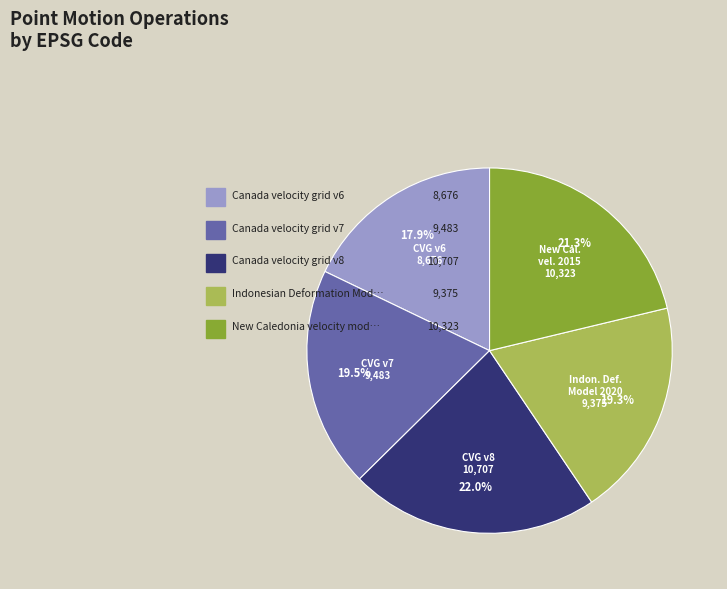

Is there a majority slice in this chart?

No